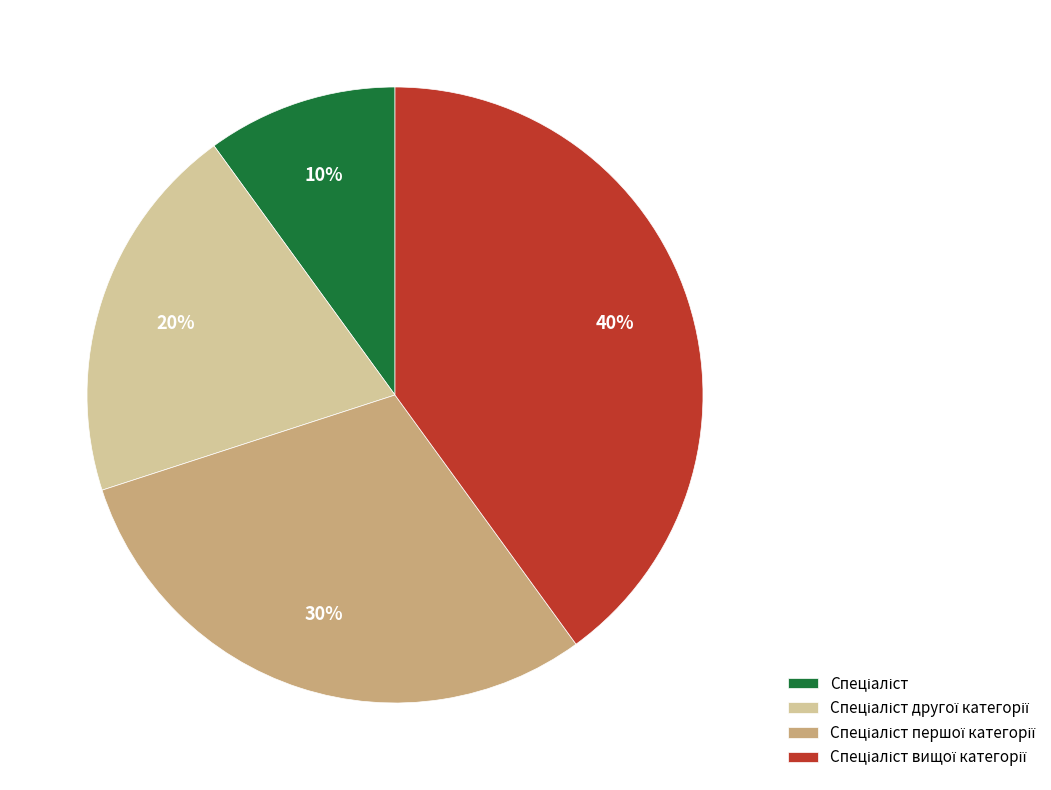

Does any single category account for the majority?

No